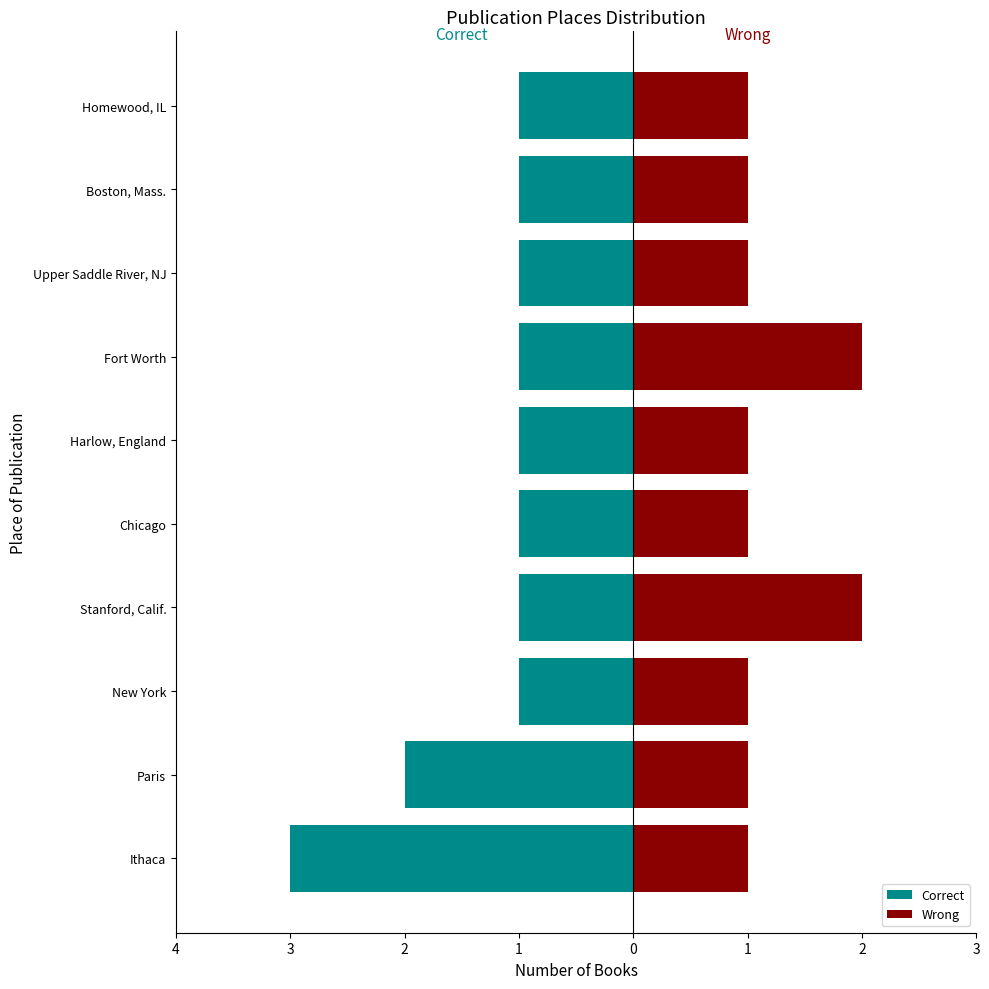

How many data points in Wrong are above 1?

2